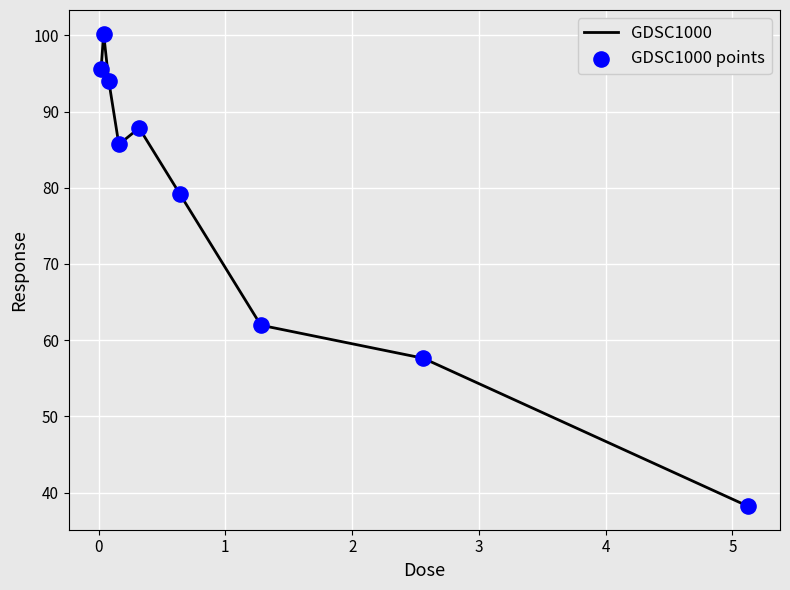

What is the difference between the maximum and minimum values?

62.0